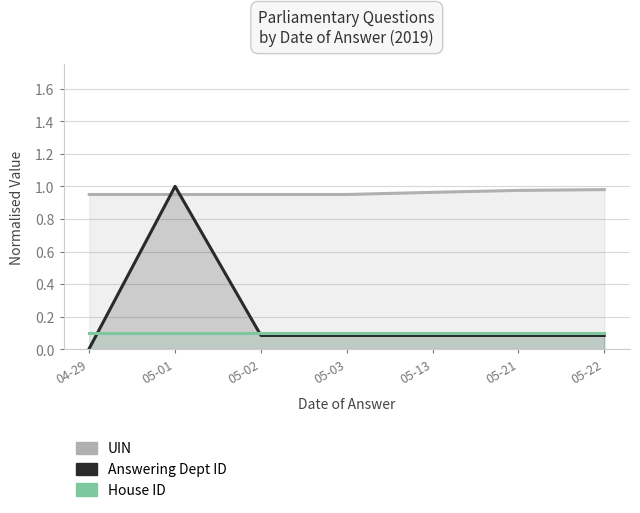

True or false: House ID and Answering Dept ID intersect in this chart.

True